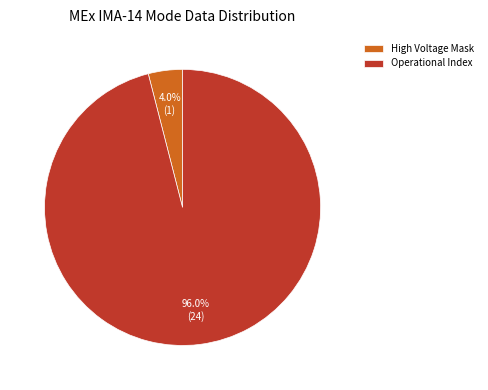

How many segments does this pie chart have?

2